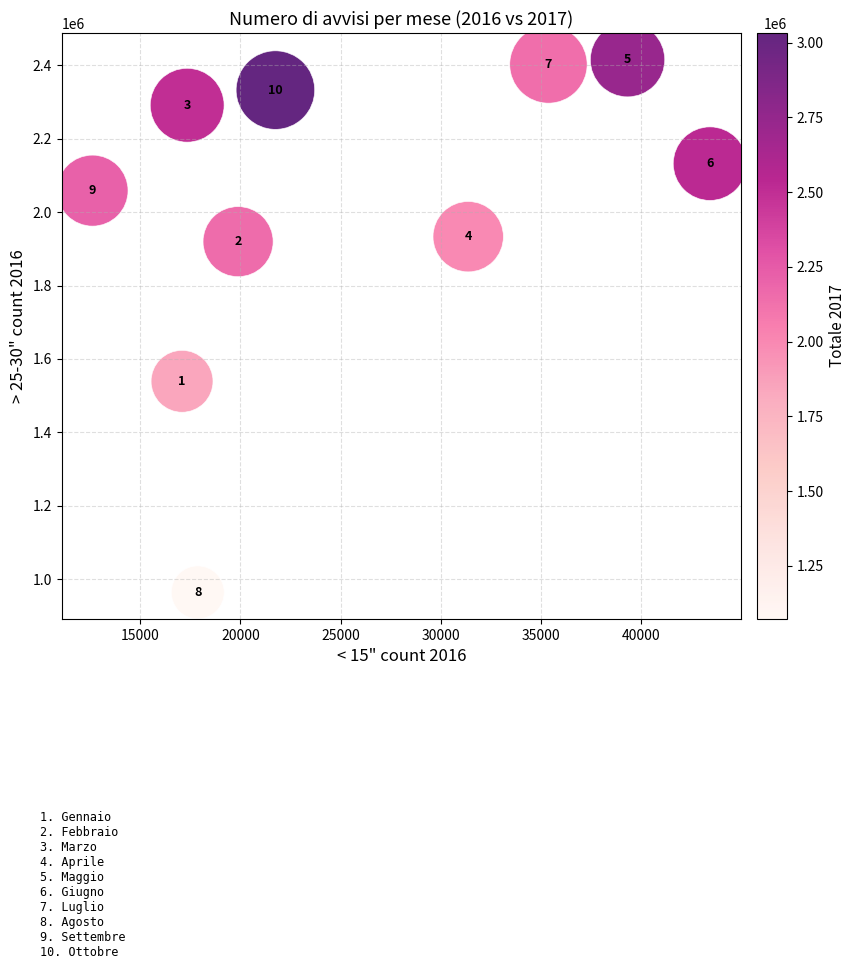

What Y value in the scatter plot is closest to 1689813?

1539132